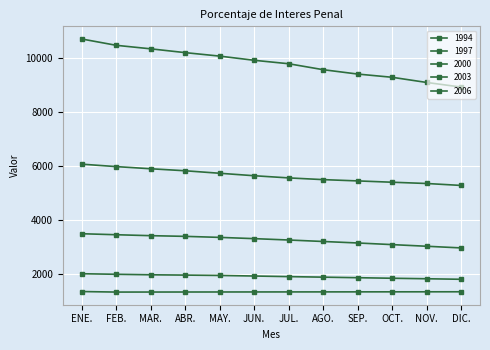

True or false: 2003 has more than 2 interior local peaks.

False